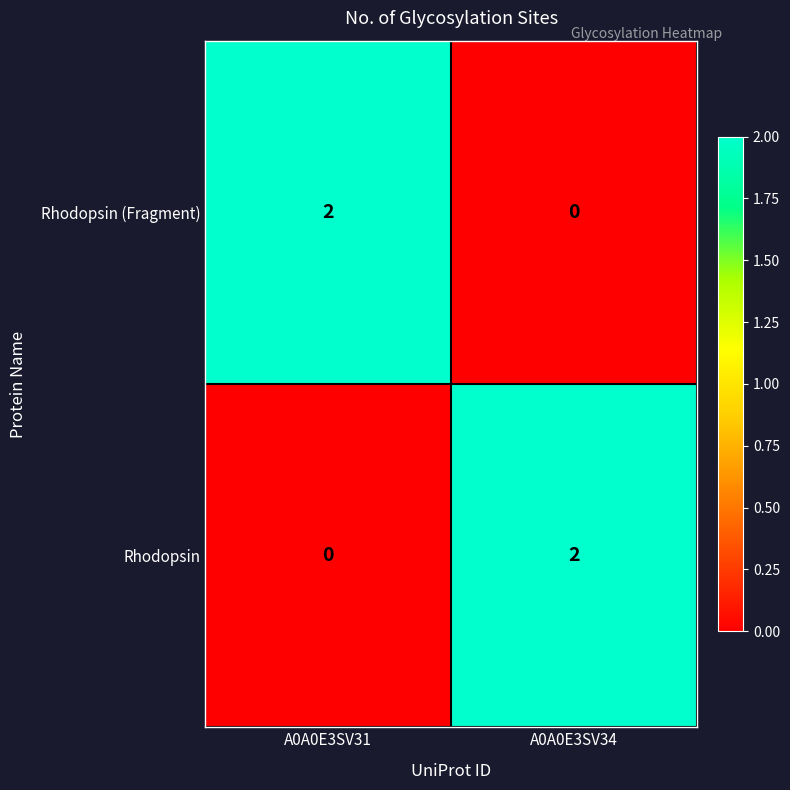

True or false: Rhodopsin (Fragment) has a value of 2 at A0A0E3SV31.

True